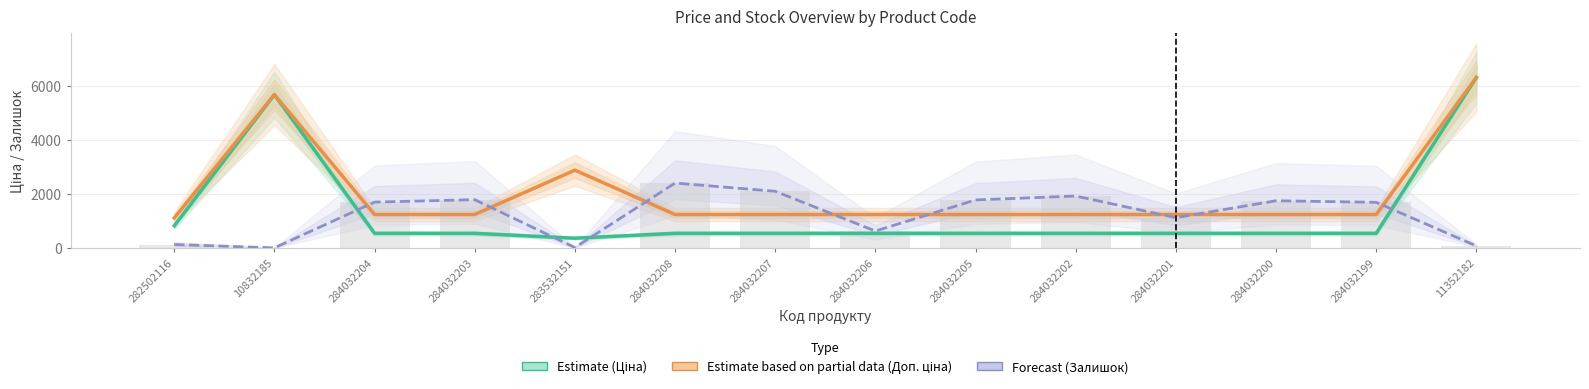

What is the value of the Залишок (Forecast) bar at the 10th from the left?

1921.0